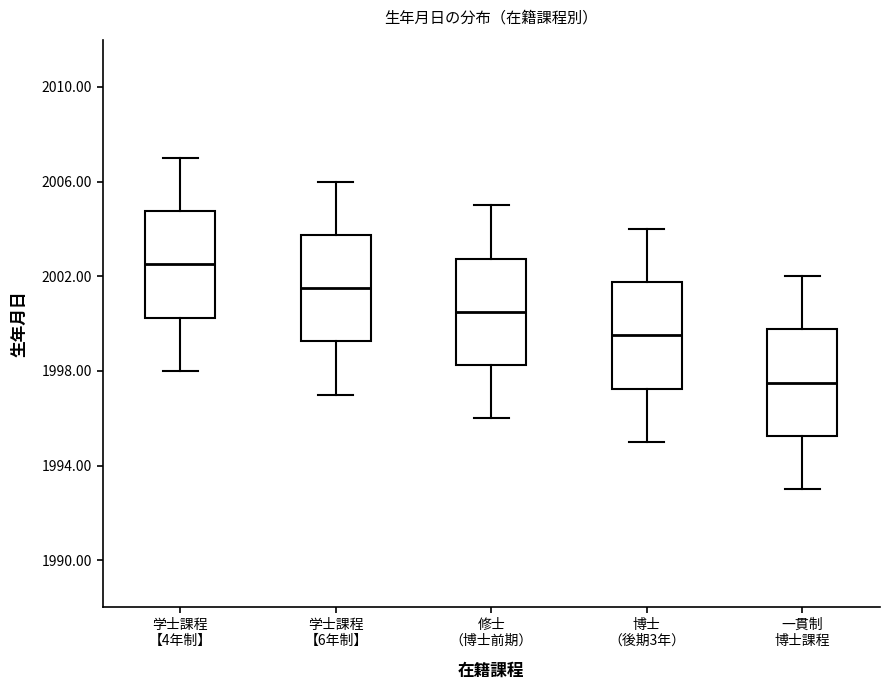

Where is the upper edge of the box for 学士課程 【4年制】 on the y-axis? The values are not printed on the chart, so give them approximately, as read against the axis.

2005.0